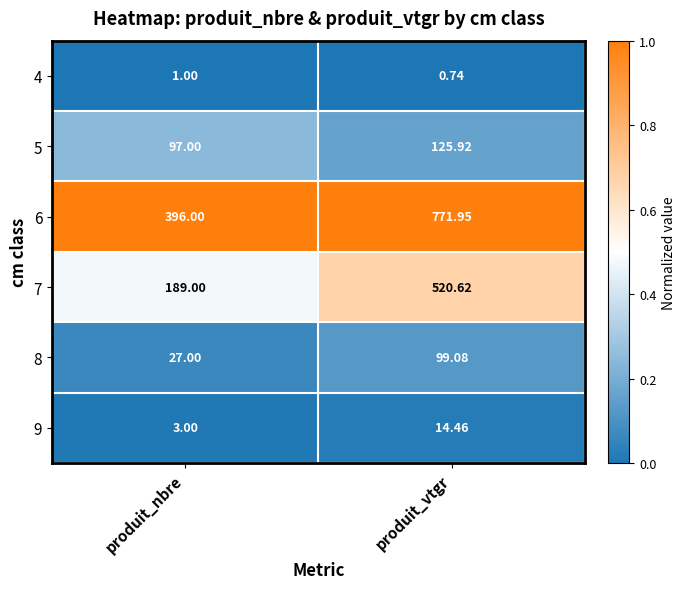

Where is 7 nearest to the value 354?

produit_nbre